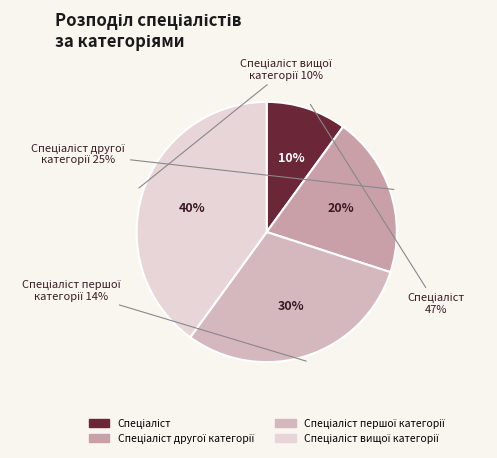

How many segments does this pie chart have?

4